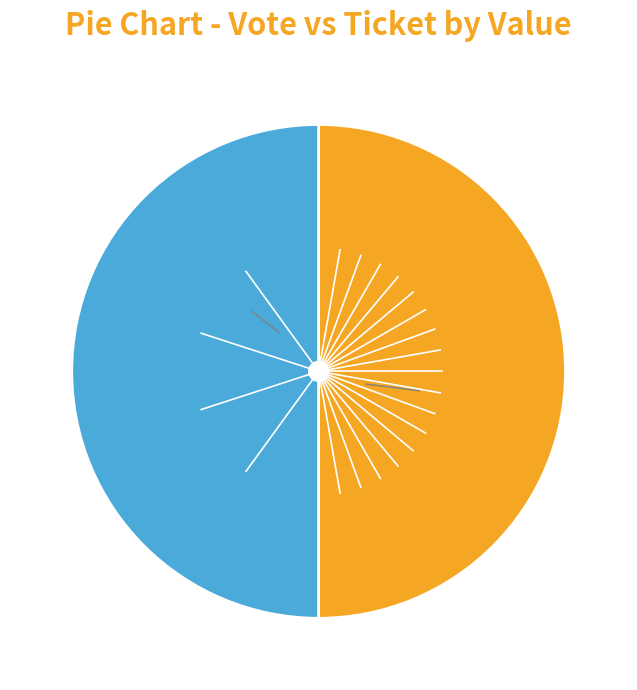

How many segments does this pie chart have?

2